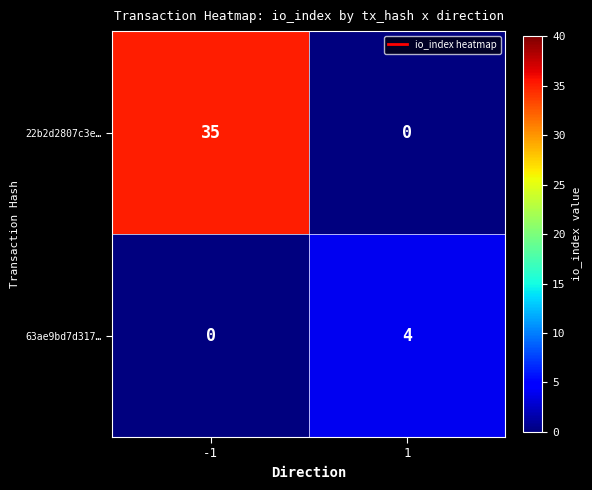

What is the difference between the highest and lowest values at 1?

4